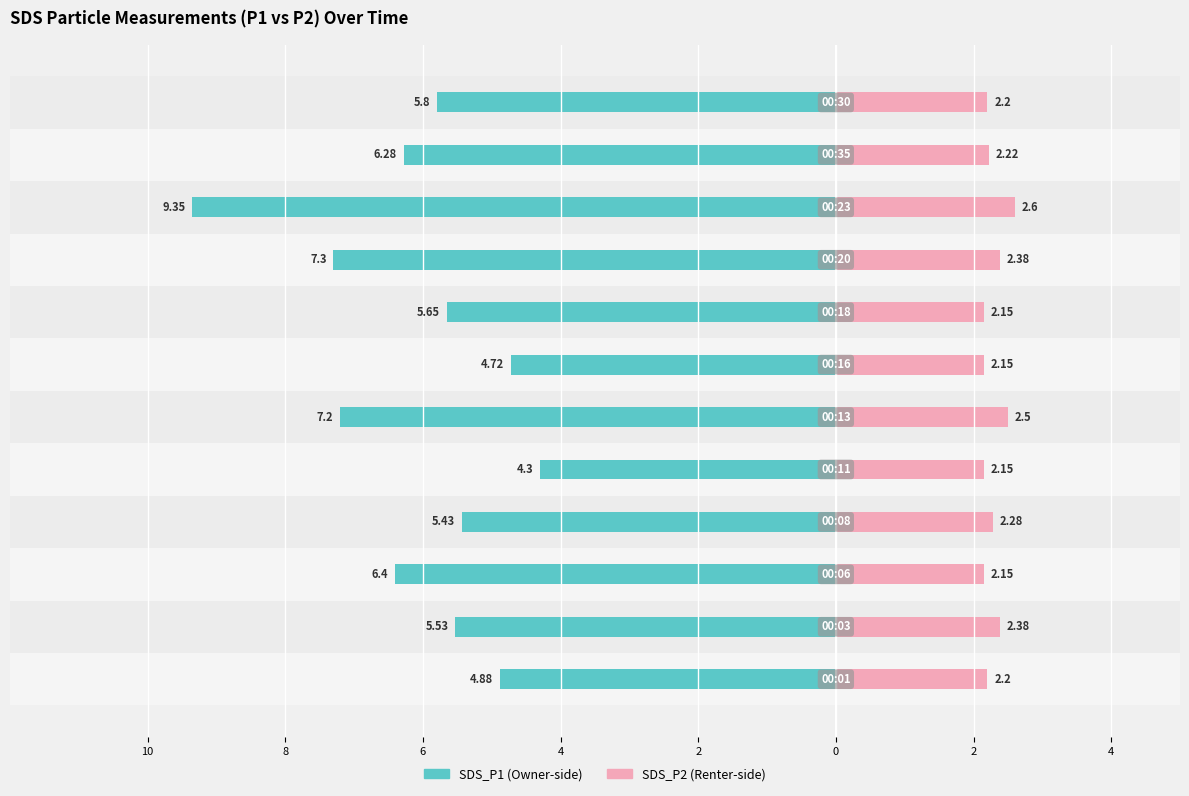

What is the highest value of the SDS_P2 series?

2.6